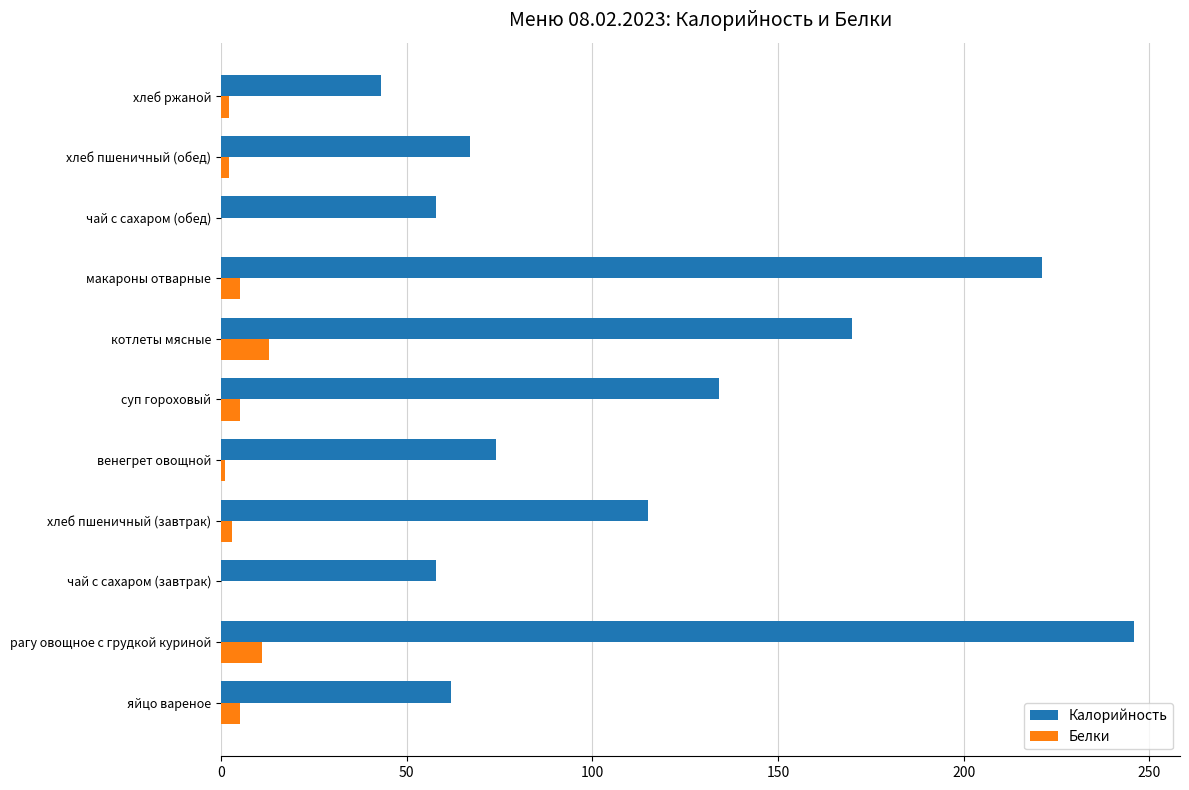

At which category is the sum across all series the highest?

рагу овощное с грудкой куриной